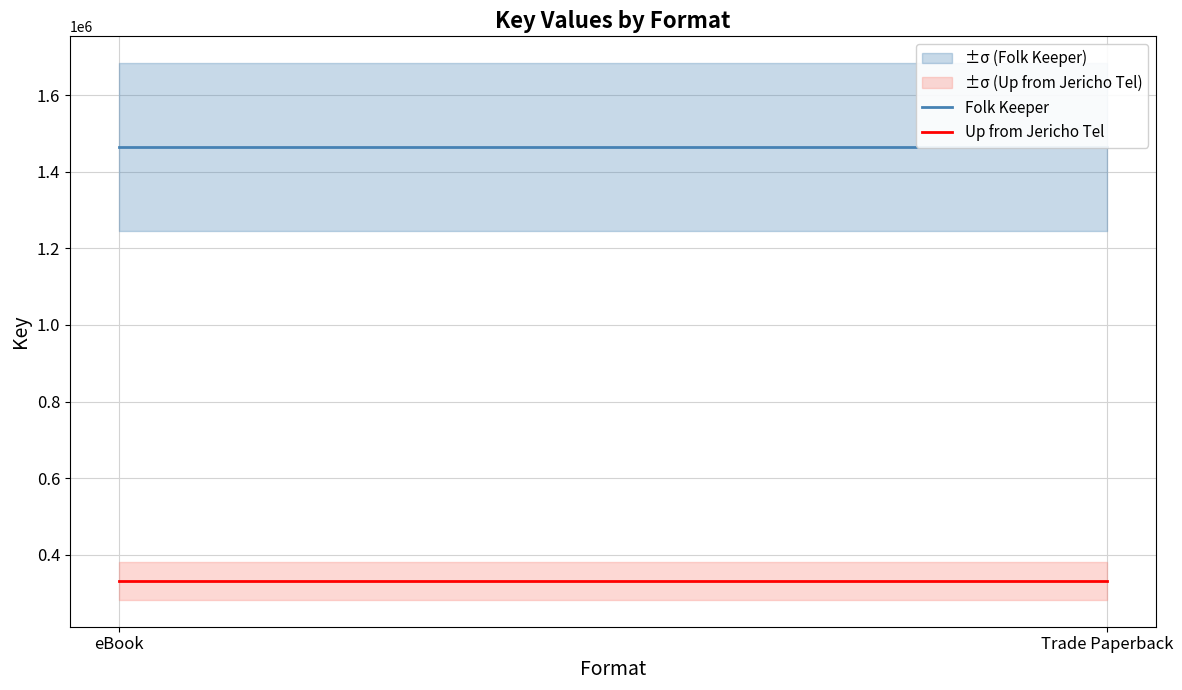

Between eBook and Trade Paperback, which series saw the biggest shift?

Folk Keeper